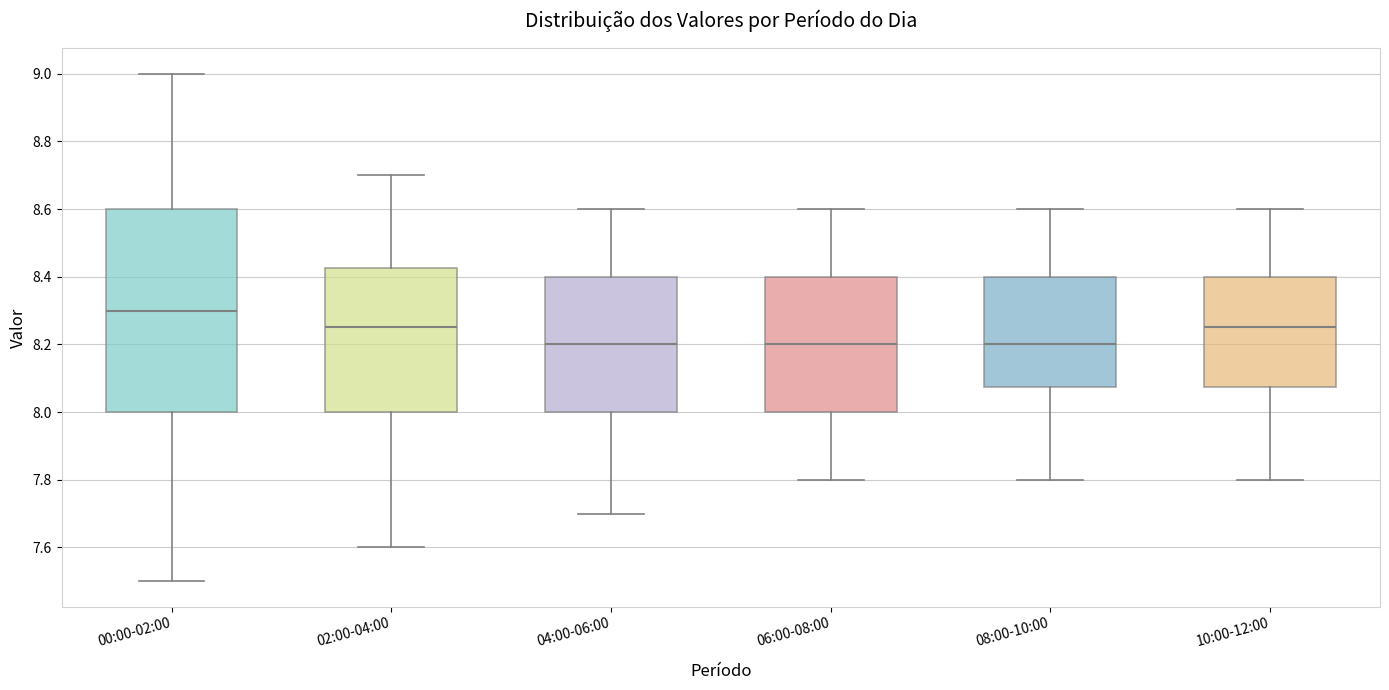

Reading left to right, transcribe this box plot: for each box, give where its median line is, the range the box spans, and where its two whiskers end, as read against the y-axis. The values are not printed on the chart, so give them approximately, as read against the axis.

00:00-02:00: median 8.30, box 8.00 to 8.60, whiskers 7.50 to 9.00
02:00-04:00: median 8.26, box 8.00 to 8.42, whiskers 7.60 to 8.70
04:00-06:00: median 8.20, box 8.00 to 8.40, whiskers 7.70 to 8.60
06:00-08:00: median 8.20, box 8.00 to 8.40, whiskers 7.80 to 8.60
08:00-10:00: median 8.20, box 8.08 to 8.40, whiskers 7.80 to 8.60
10:00-12:00: median 8.26, box 8.08 to 8.40, whiskers 7.80 to 8.60